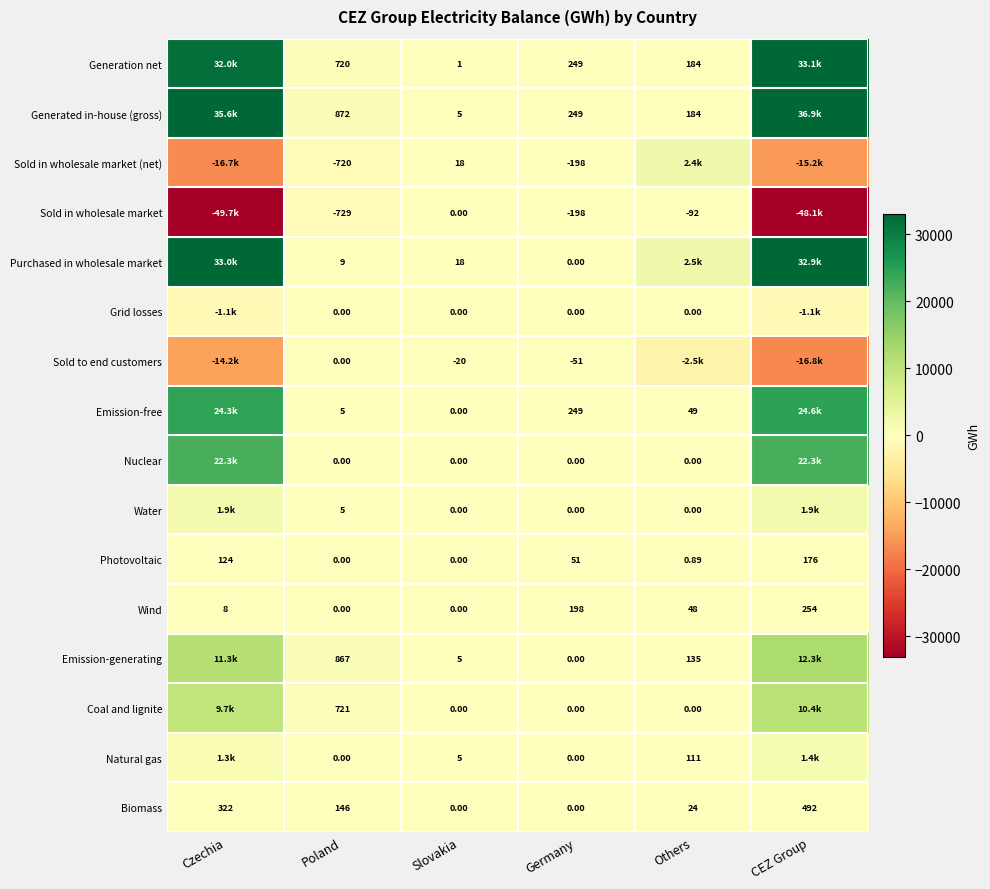

At which label does Wind first exceed 48?

Germany